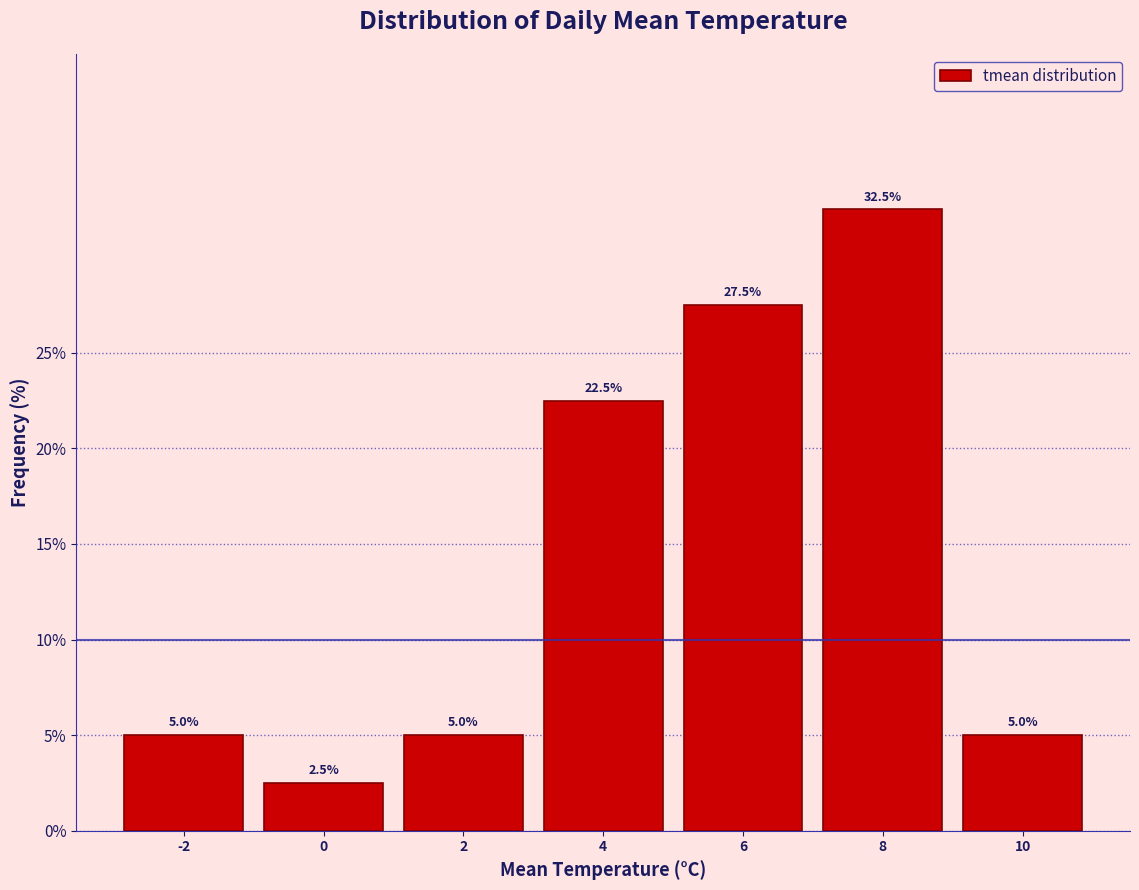

Reading left to right, extract all data points from this chart.

5.0	2.5	5.0	22.5	27.5	32.5	5.0